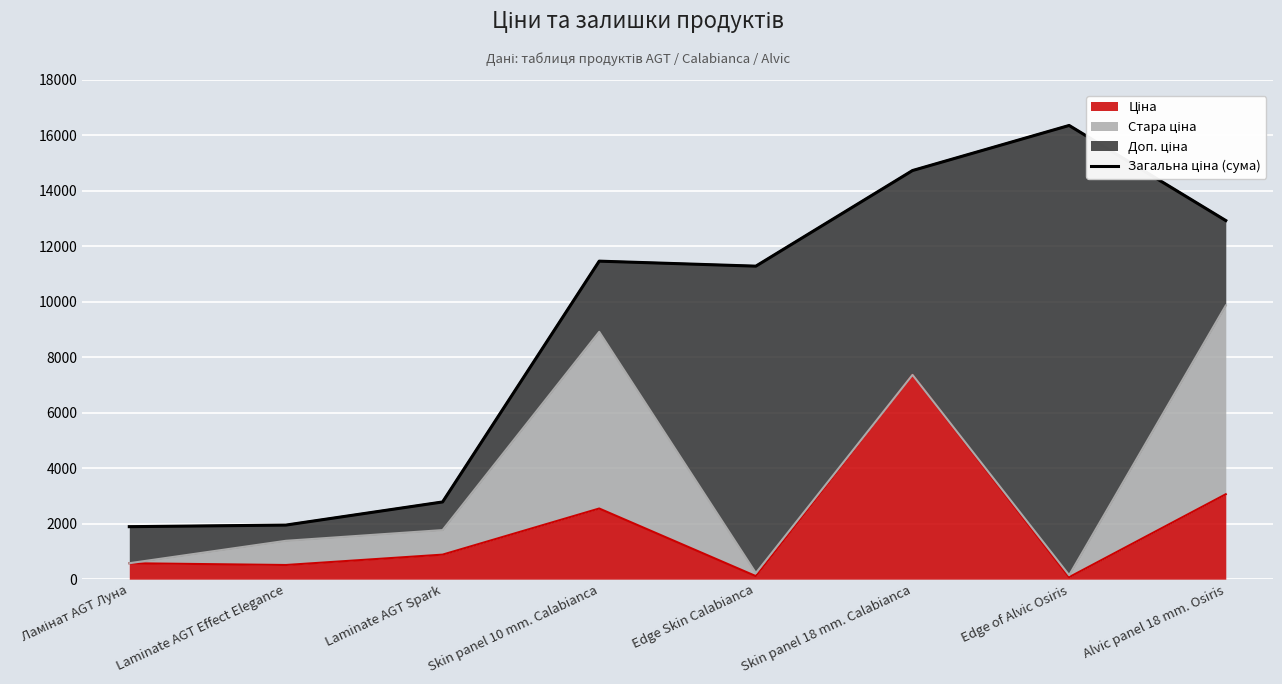

List the labels in order of value, smallest first.

Ламінат AGT Луна, Laminate AGT Effect Elegance, Laminate AGT Spark, Edge Skin Calabianca, Skin panel 10 mm. Calabianca, Alvic panel 18 mm. Osiris, Skin panel 18 mm. Calabianca, Edge of Alvic Osiris